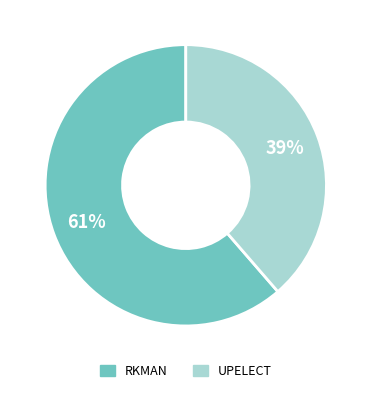

Count the number of slices in the pie.

2